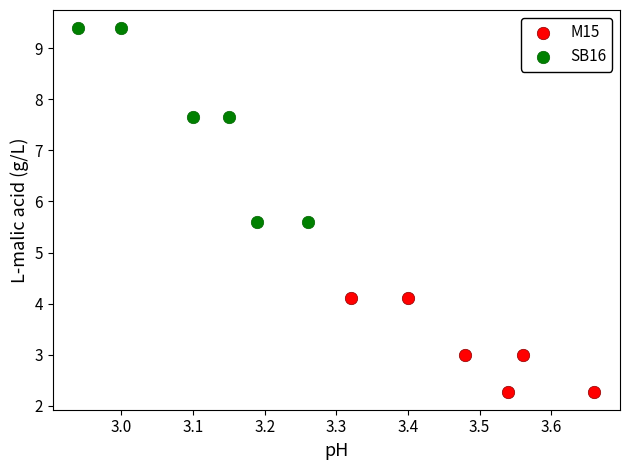

Which series contains the highest Y value?

SB16